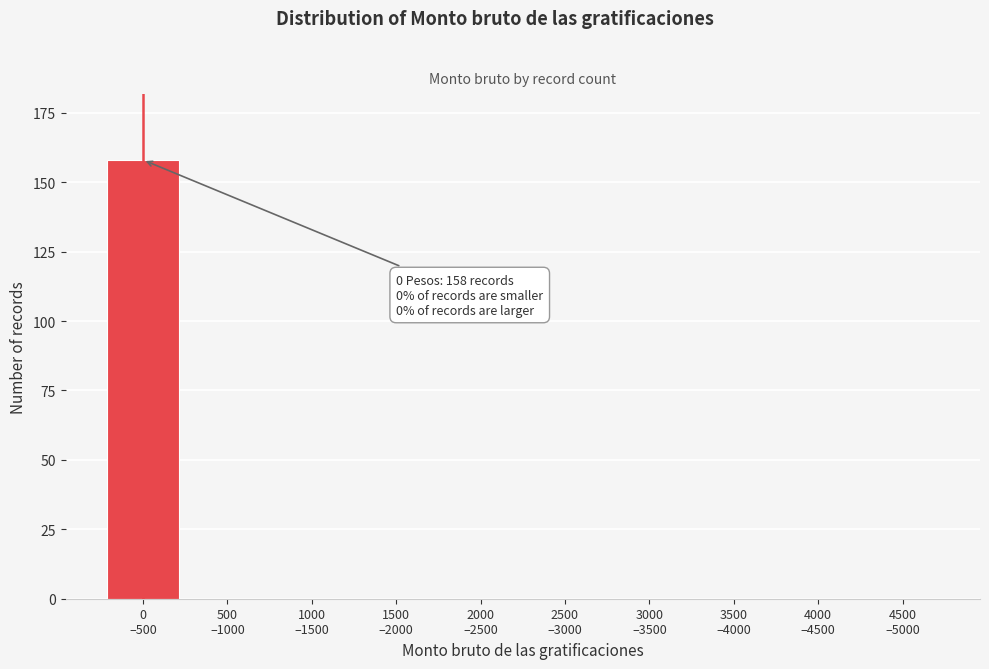

What is the maximum value shown in the chart?

158